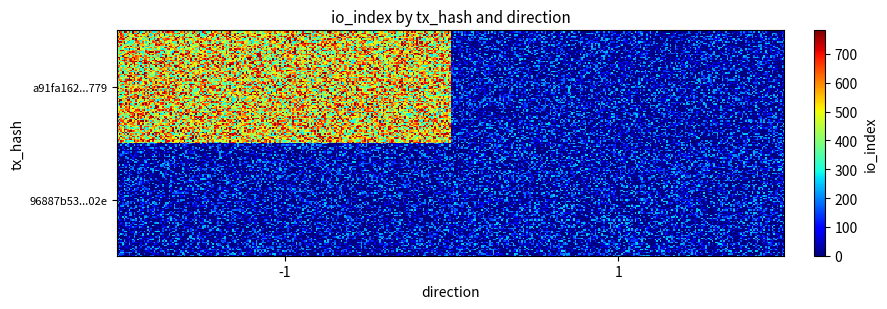

Which series has the largest total across all categories?

a91fa162466f7465b060830f01f89edebddc779